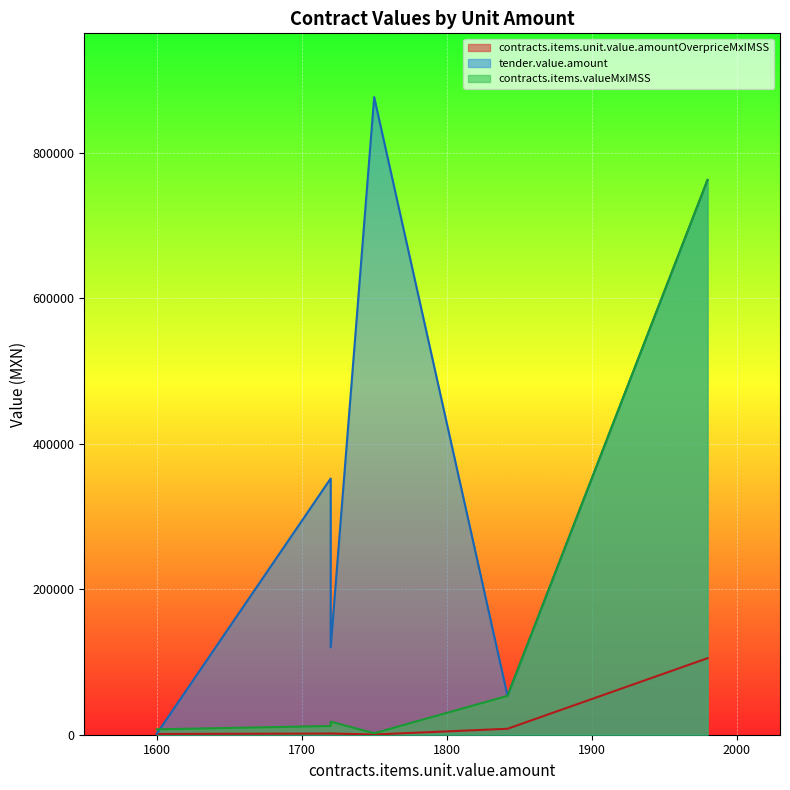

Where is contracts.items.unit.value.amountOverpriceMxIMSS nearest to the value 52741?

1842.0